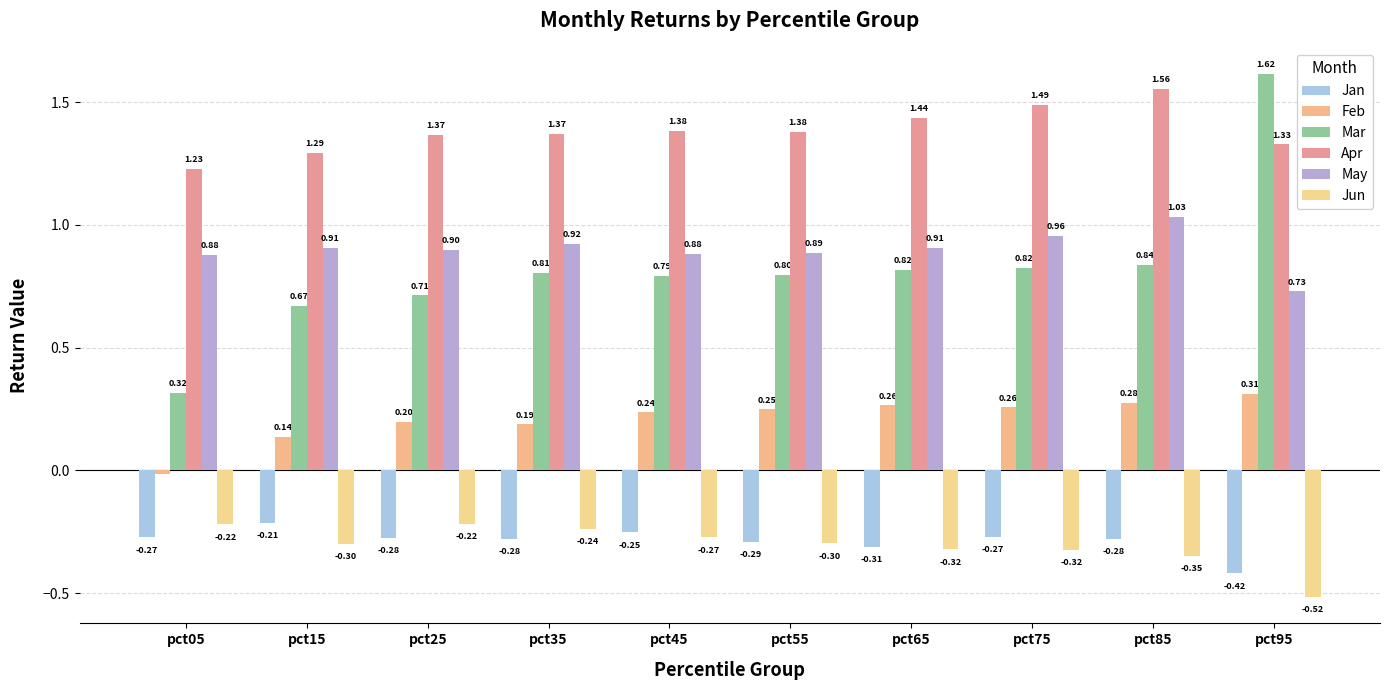

What is the difference between the maximum and second lowest values in the Mar series?

0.9